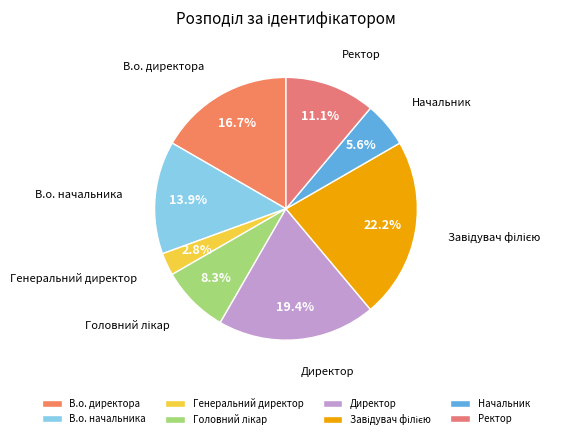

Which has a higher value, Начальник or В.о. директора?

В.о. директора